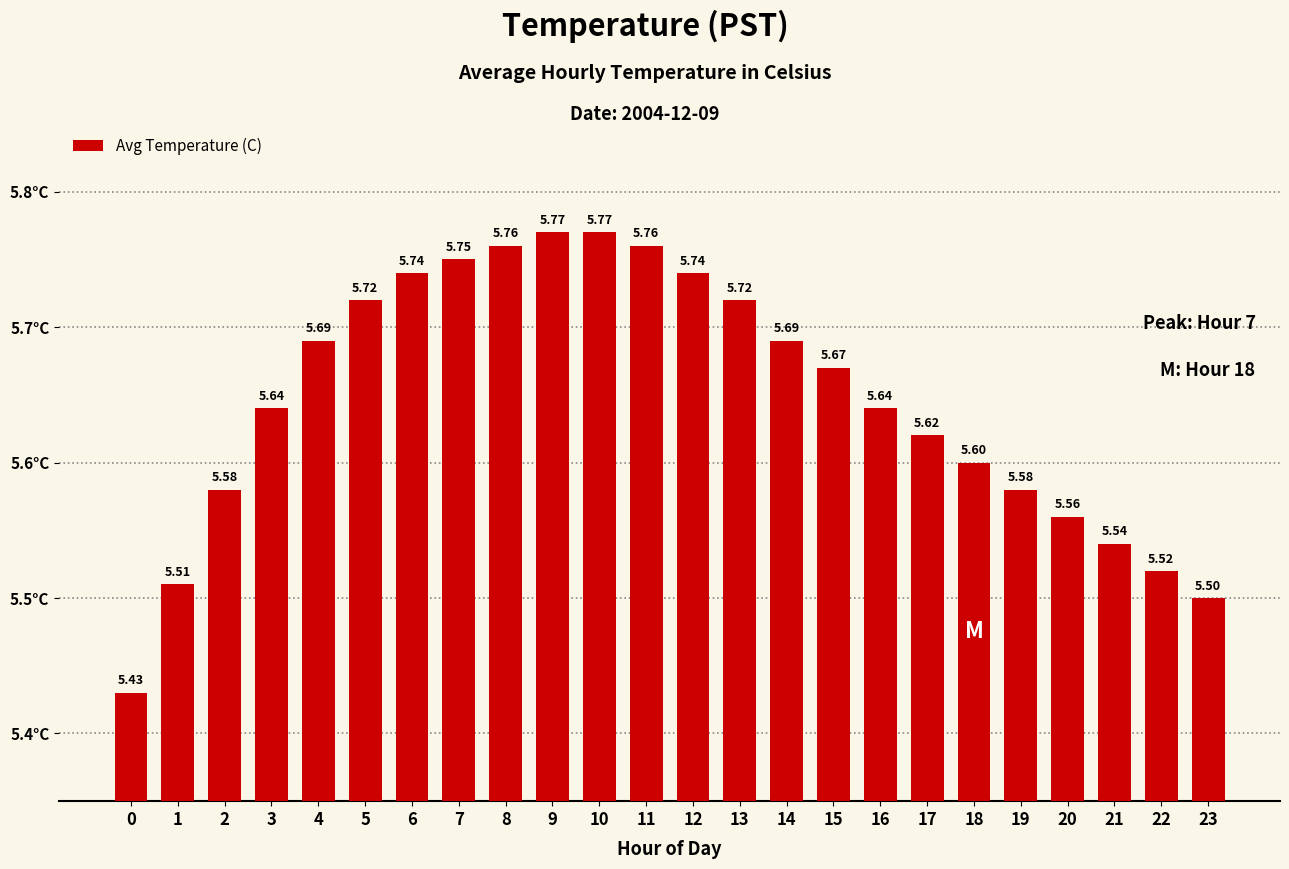

What is the difference between the maximum and second lowest values?

0.3